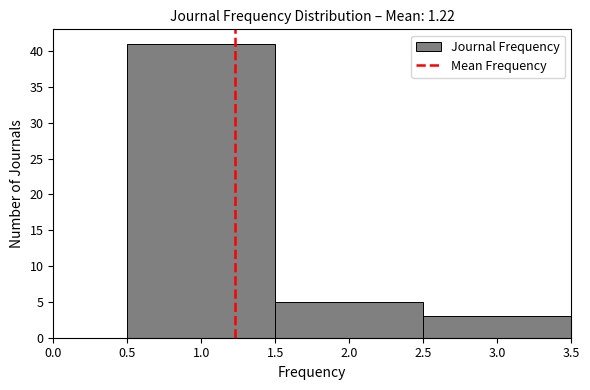

Reading left to right, transcribe this chart: for each bar, give the range it covers on the x-axis and its height. The values are not printed on the chart, so give them approximately, as read against the axis.

0.5 to 1.5: 41
1.5 to 2.5: 5
2.5 to 3.5: 3